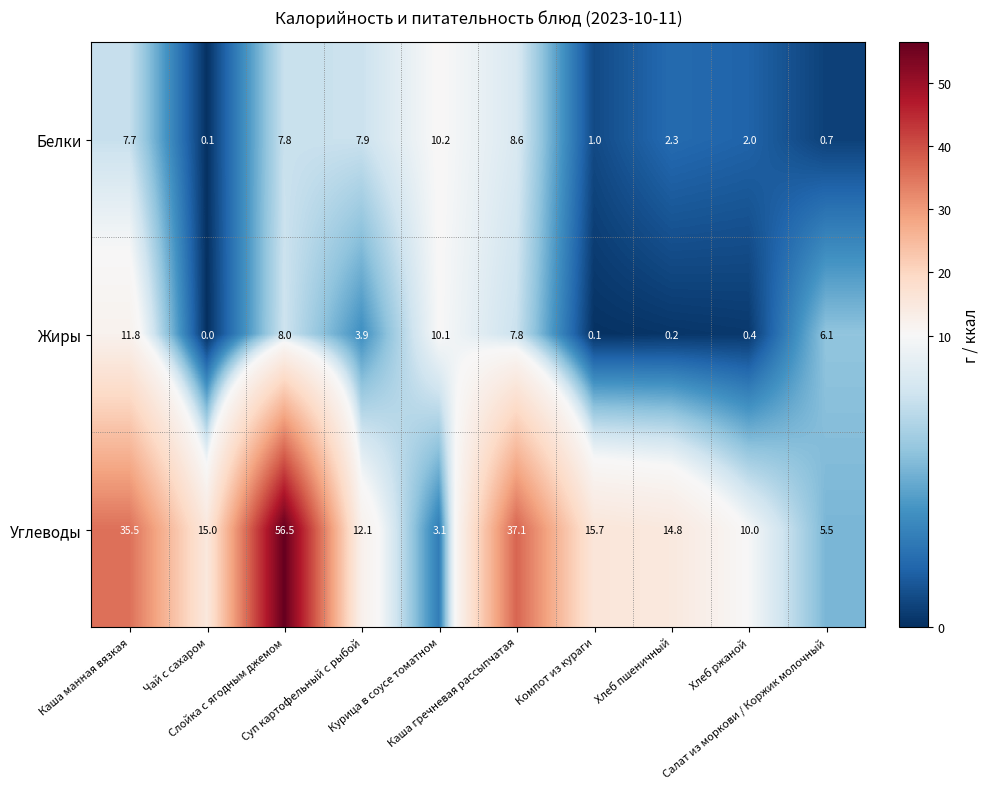

What is the difference between the second highest and minimum values in the Жиры series?

10.1